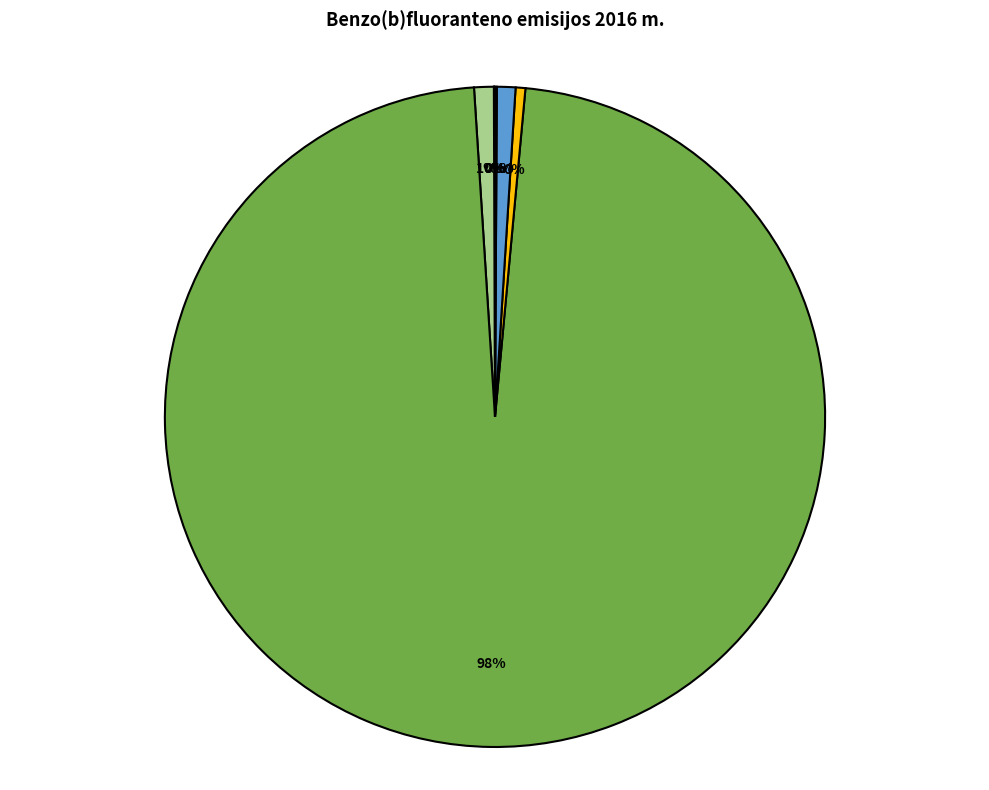

Which slice is the largest?

Stacionarus deginimas namų ūkiuose